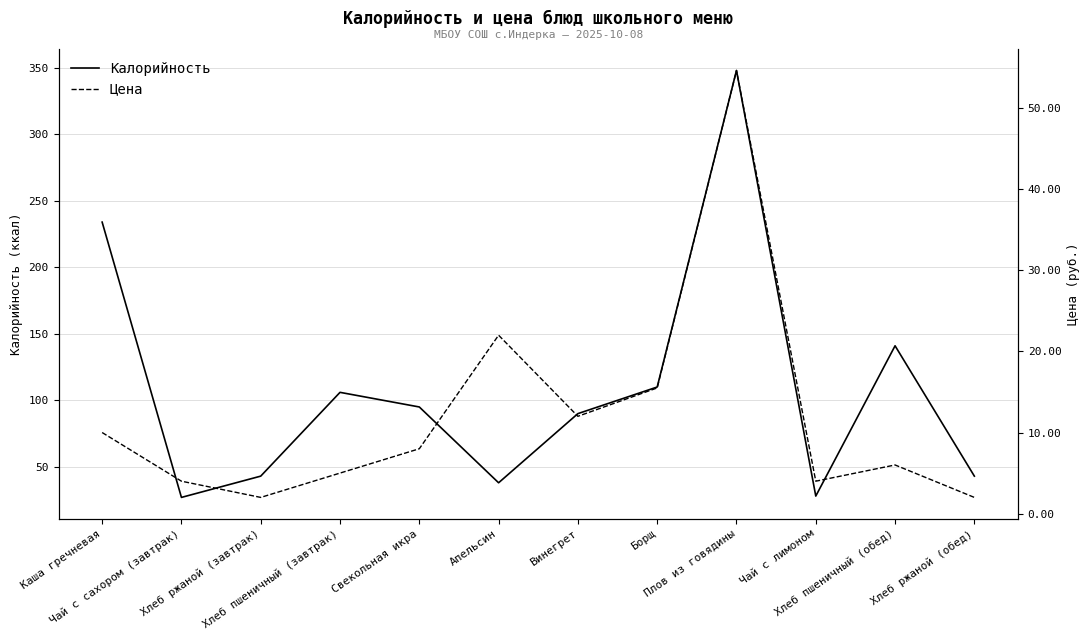

Which category has the lowest value in the Цена series?

Хлеб ржаной (завтрак)